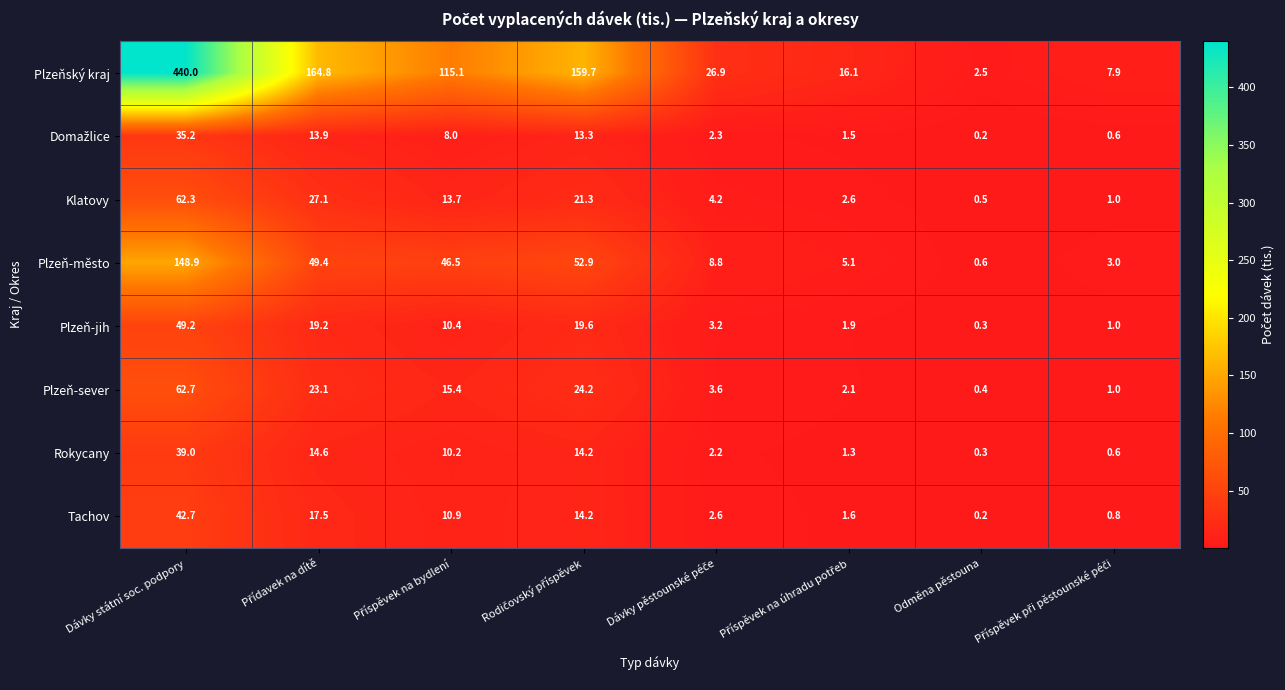

Which series has the widest spread of values?

Plzeňský kraj